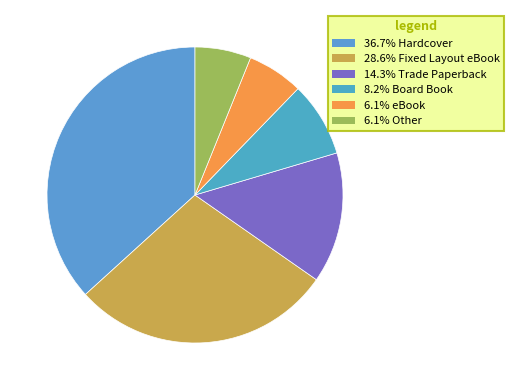

How many segments does this pie chart have?

6